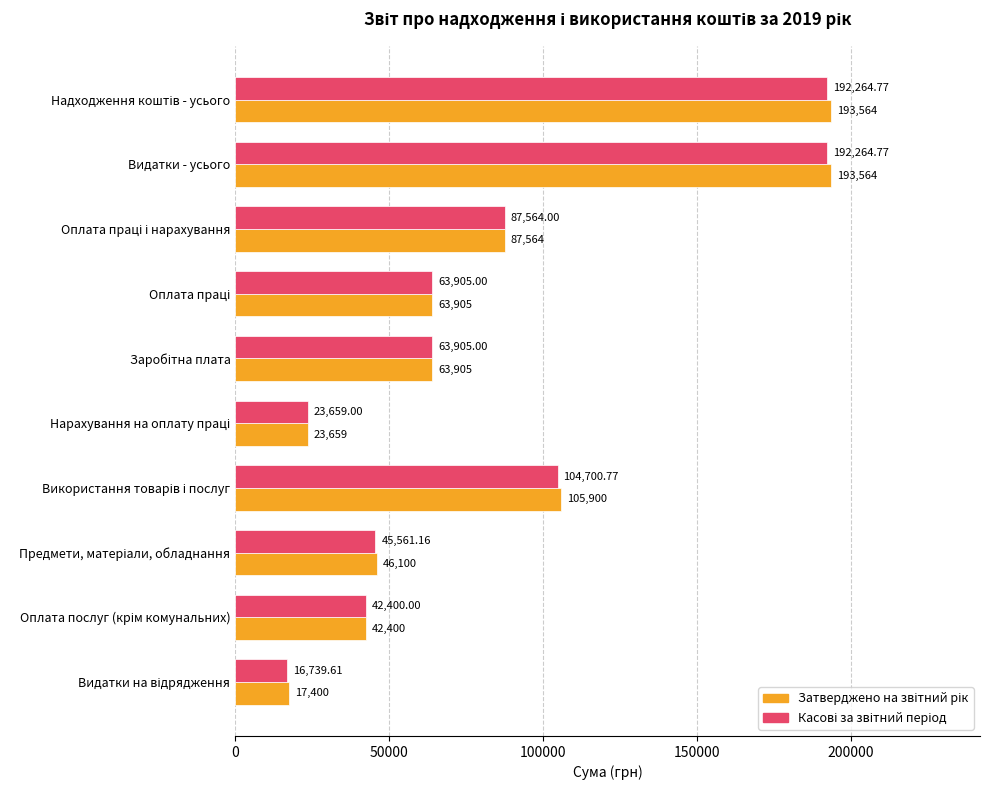

Which series has the largest total across all categories?

Затверджено на звітний рік